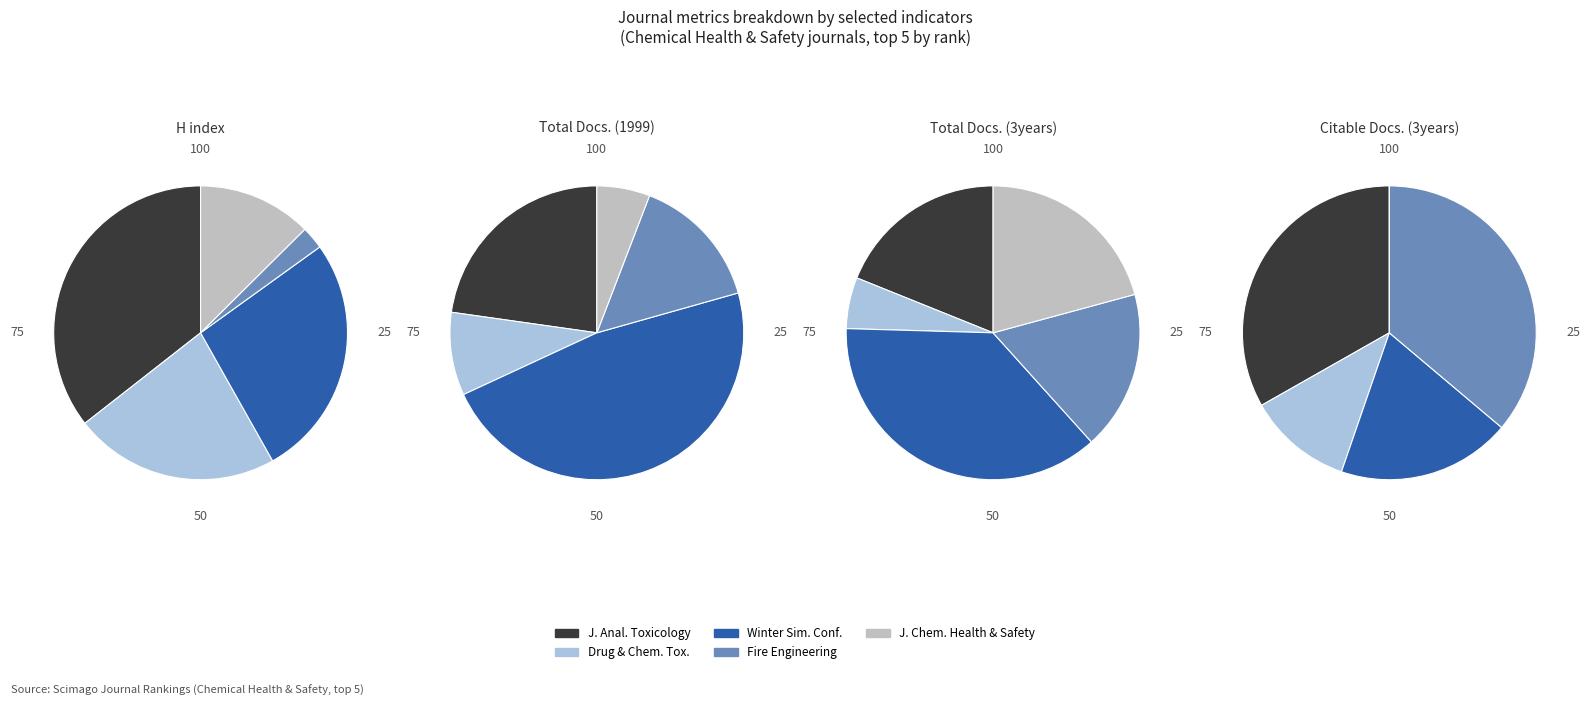

Is Journal of Chemical Health and Safety the majority of the pie?

No